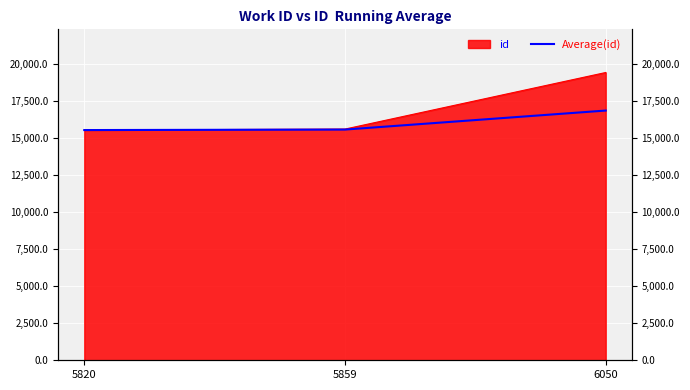

Rank the categories by value from highest to lowest.

6050, 5859, 5820